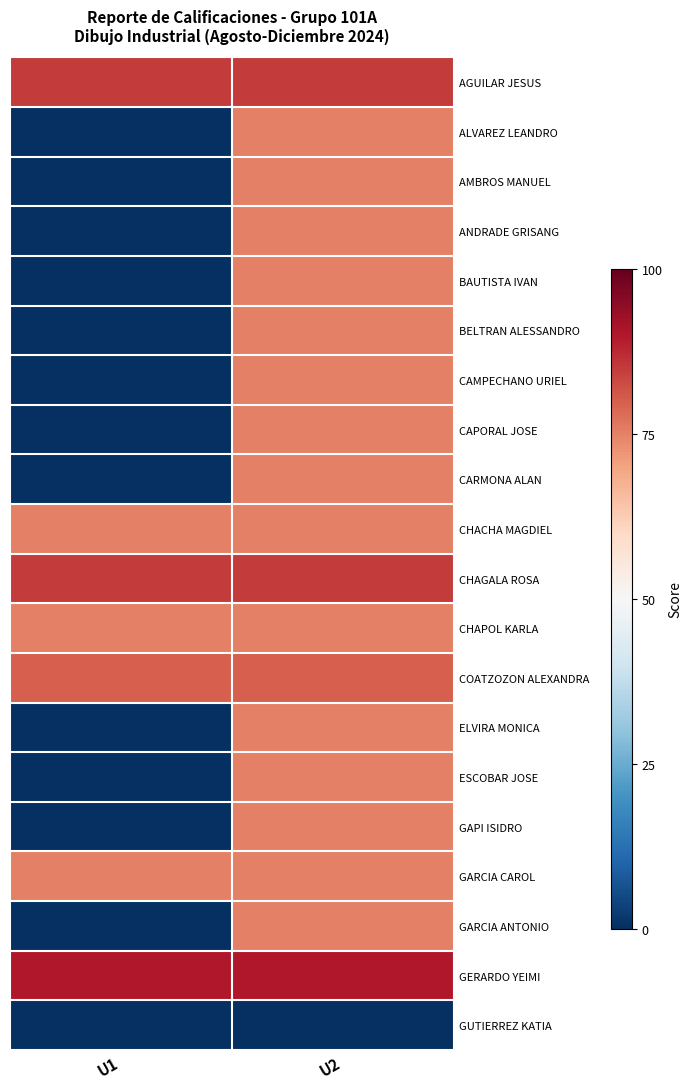

At which category is the sum across all series the highest?

U2